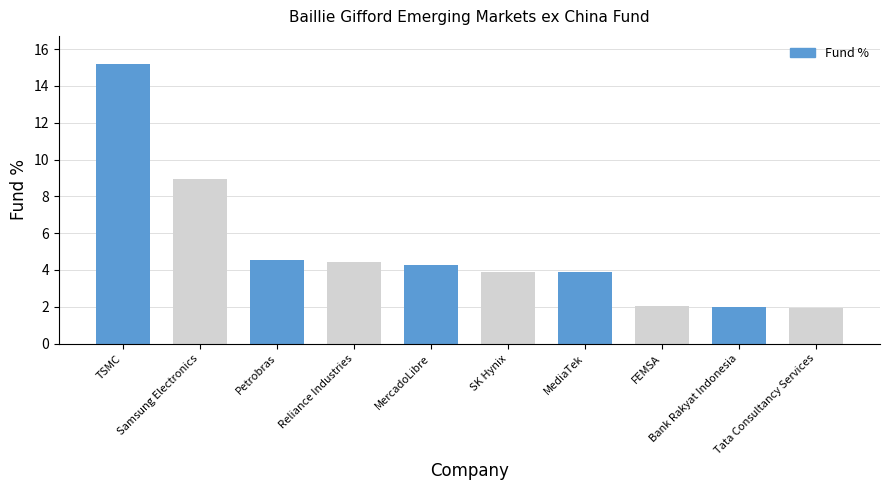

Where does the data first go above 4?

TSMC